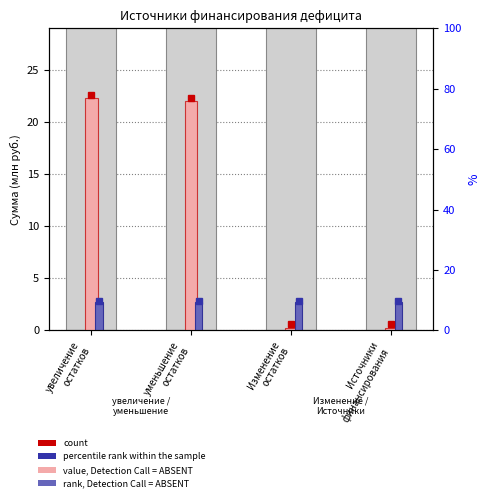

How many bars are there in each group?

2